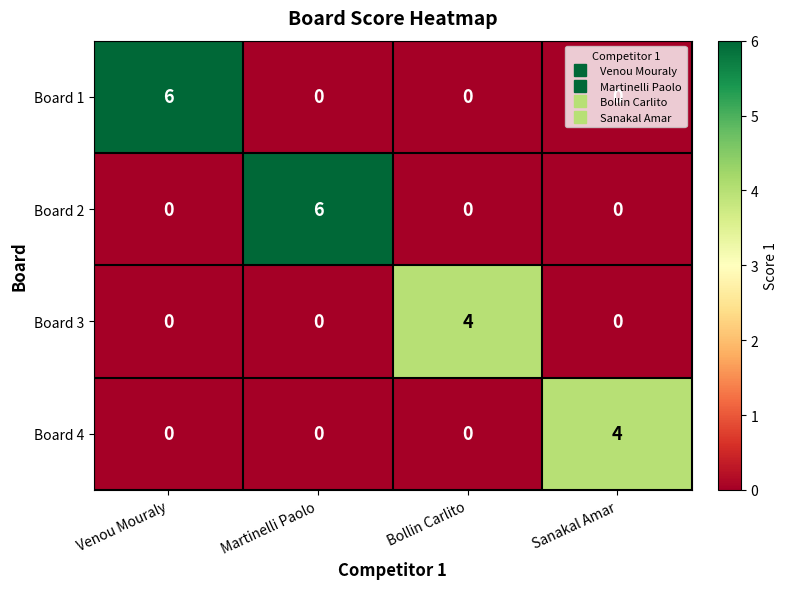

Between Martinelli Paolo and Bollin Carlito, which series saw the biggest shift?

Board 2